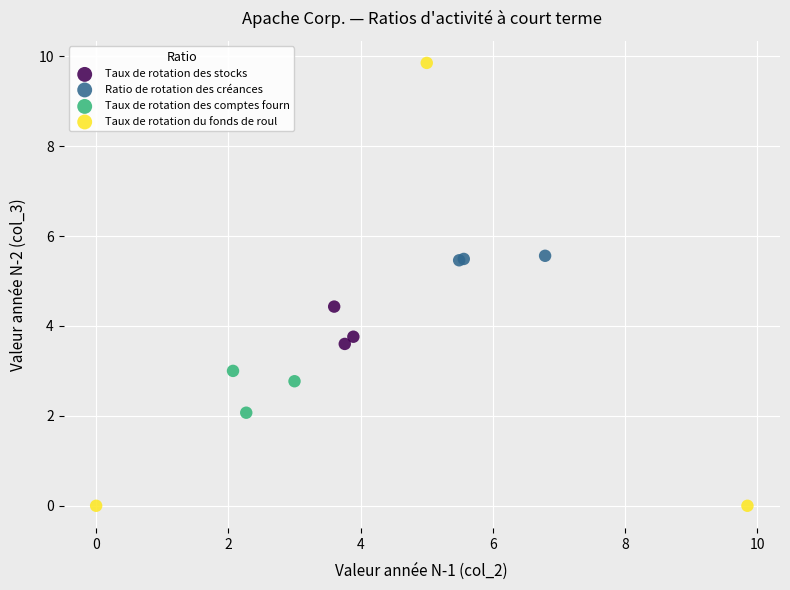

What are all the series names shown in the legend?

Taux de rotation des stocks, Ratio de rotation des créances, Taux de rotation des comptes fourn, Taux de rotation du fonds de roul